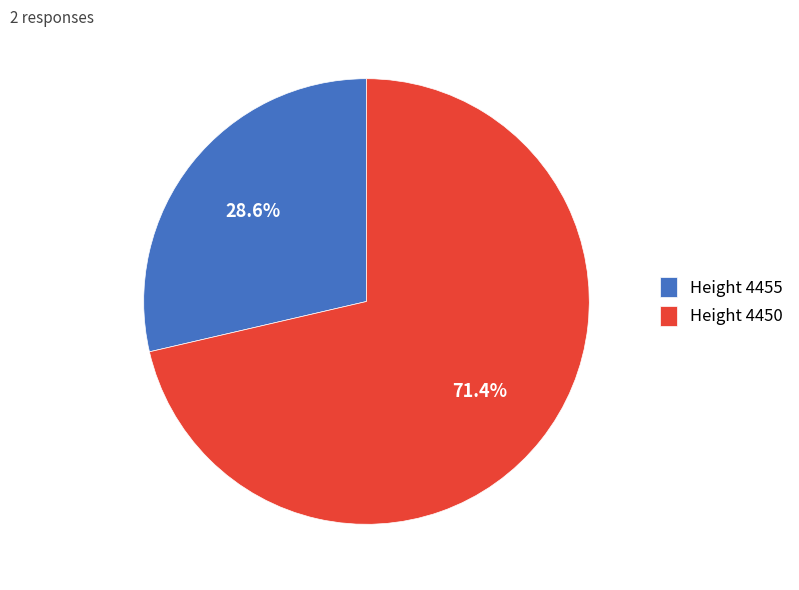

Rank the categories by value from highest to lowest.

Height 4450, Height 4455